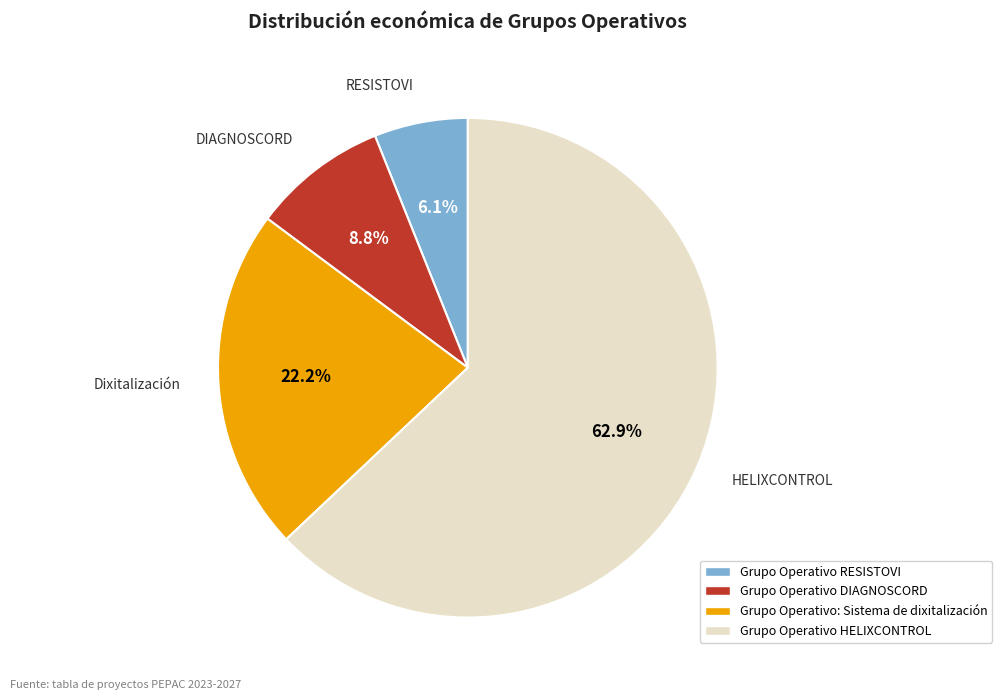

The DIAGNOSCORD slice represents 21% of the pie. True or false?

False